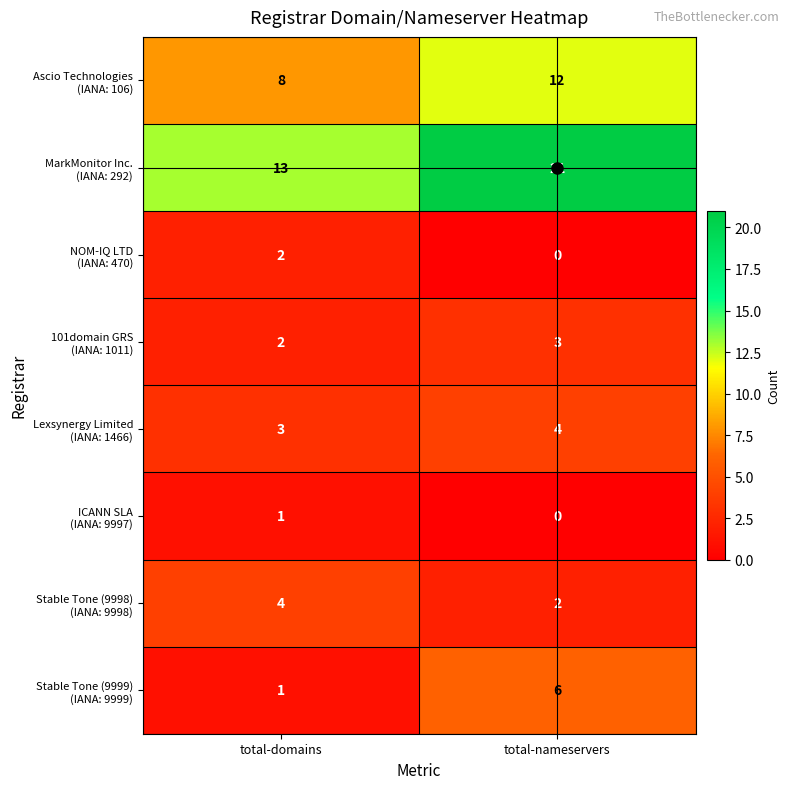

What is the spread (max minus min) of values at total-nameservers?

21